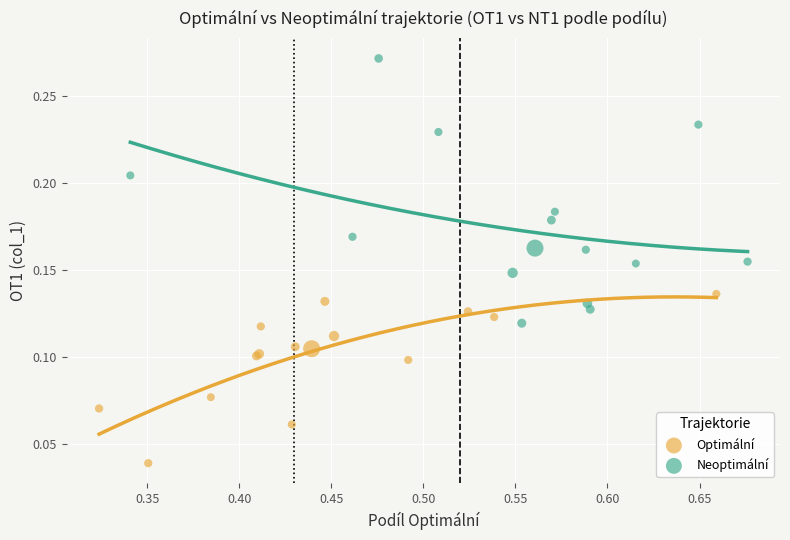

Which series has the widest spread of Y values?

Neoptimální